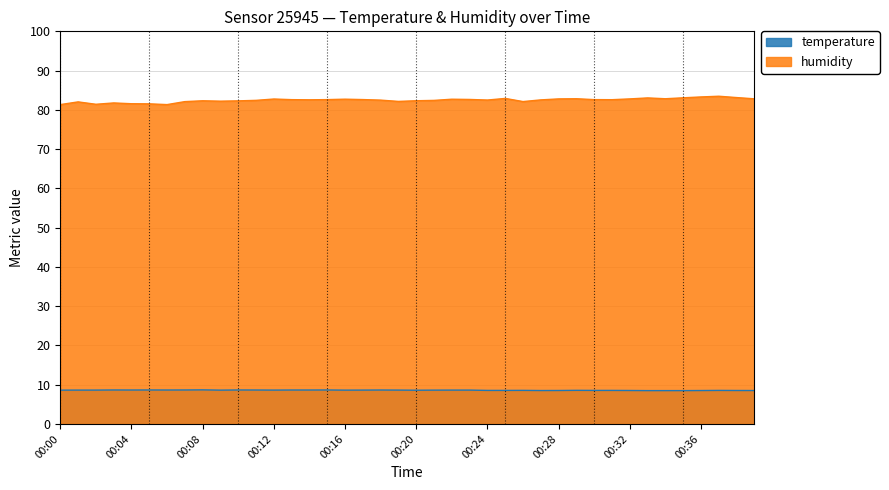

True or false: temperature has a value of 8.6 at 00:01.

True